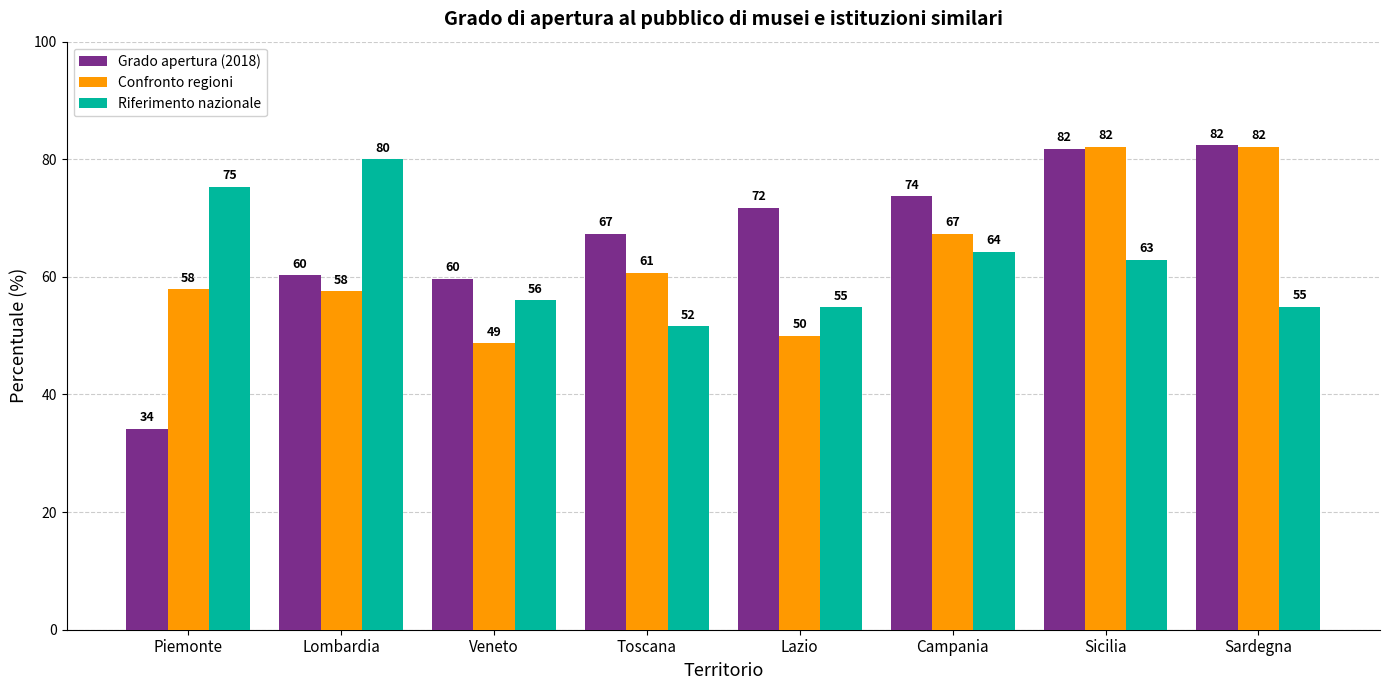

What is the value of the Confronto regioni bar at the 1st from the left?

57.9